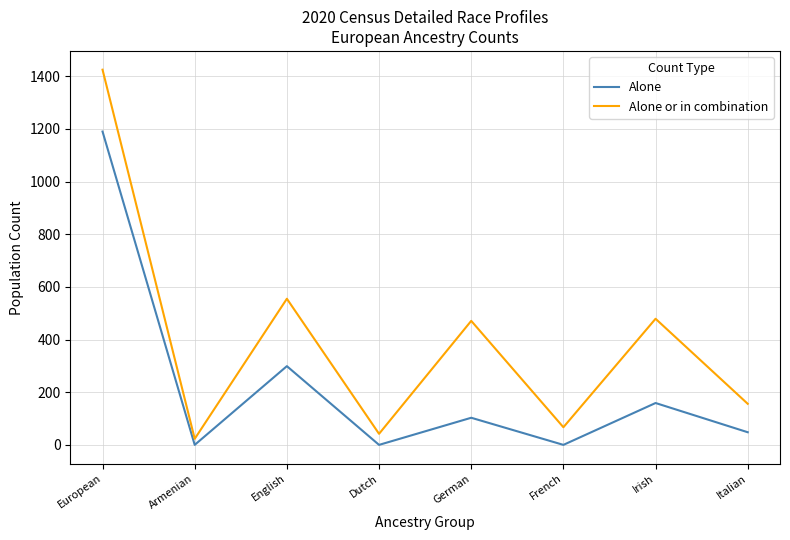

Rank the series by their average value, from highest to lowest.

Alone or in combination, Alone